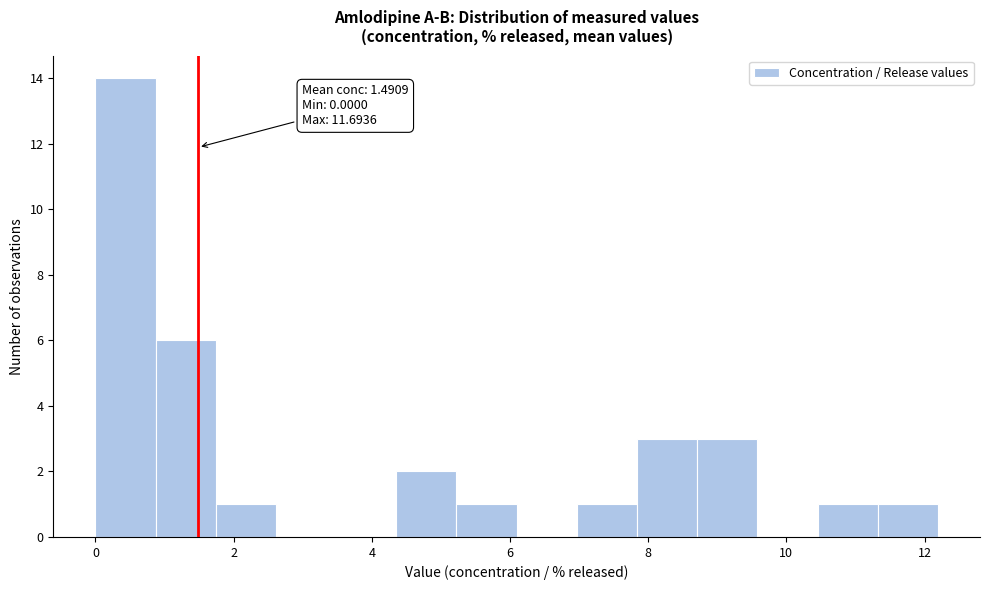

Over which range of the x-axis is the bar tallest?

0.0 to 0.8